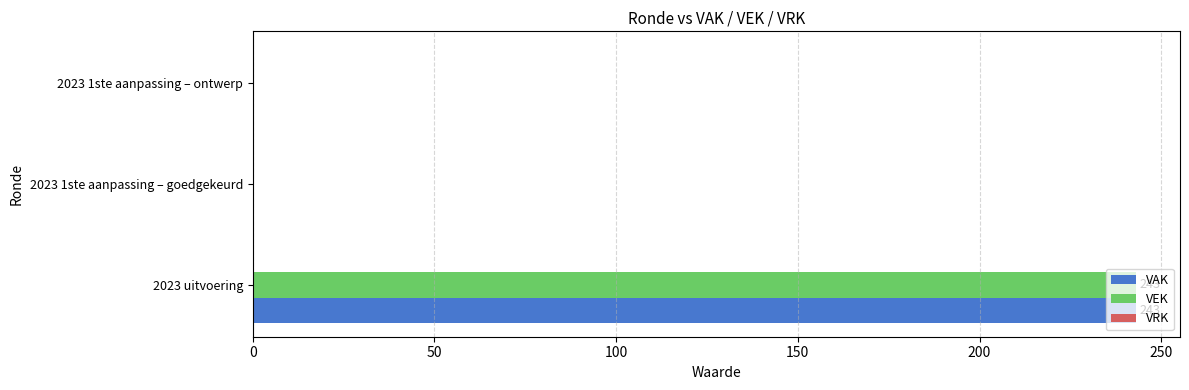

What is the sum of all VEK values?

243